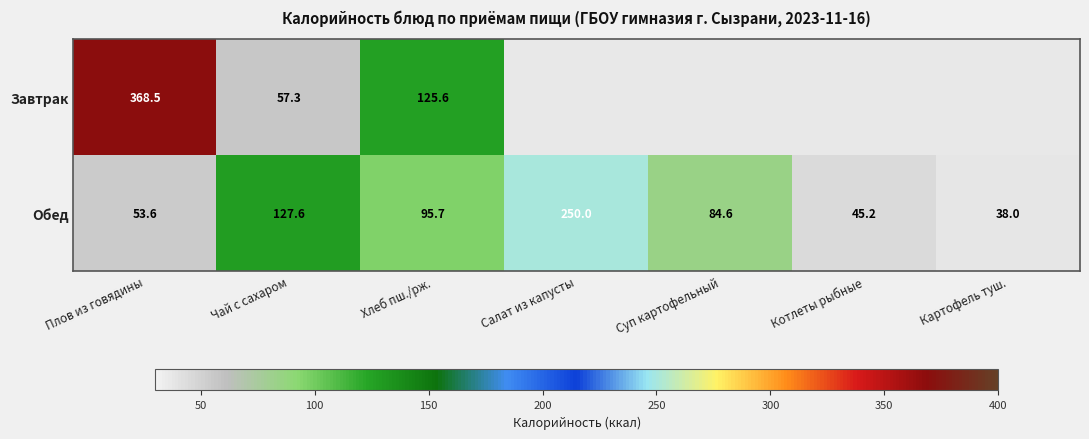

What is the approximate value of Обед at Плов из говядины?

53.6